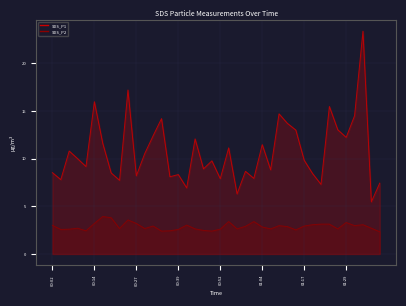

Reading left to right, extract all data points from this chart.

SDS_P1: 8.5	7.8	10.8	10.0	9.2	16.0	11.6	8.5	7.7	17.2	8.2	10.5	12.4	14.2	8.1	8.3	6.9	12.1	8.9	9.8	7.9	11.1	6.3	8.7	7.9	11.5	8.8	14.7	13.7	13.0	9.8	8.4	7.3	15.5	13.0	12.2	14.5	23.4	5.5	7.4
SDS_P2: 3.0	2.6	2.6	2.7	2.4	3.2	3.9	3.8	2.7	3.6	3.2	2.7	2.9	2.4	2.4	2.6	3.0	2.6	2.5	2.4	2.6	3.4	2.6	2.9	3.4	2.8	2.6	3.0	2.9	2.5	2.9	3.1	3.1	3.1	2.6	3.3	3.0	3.1	2.7	2.3